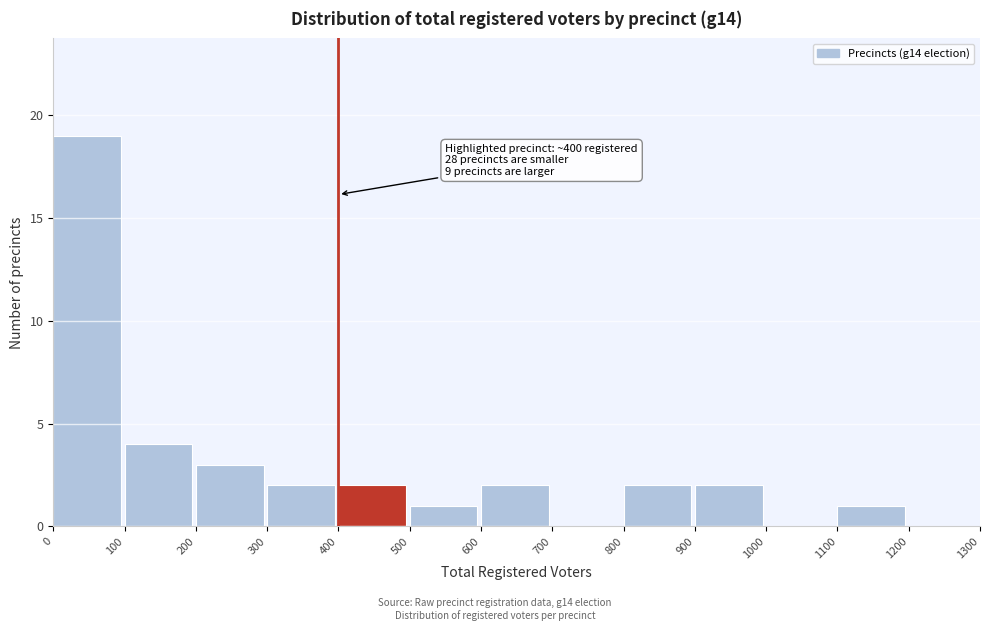

Which range on the x-axis has the tallest bar?

0 to 100